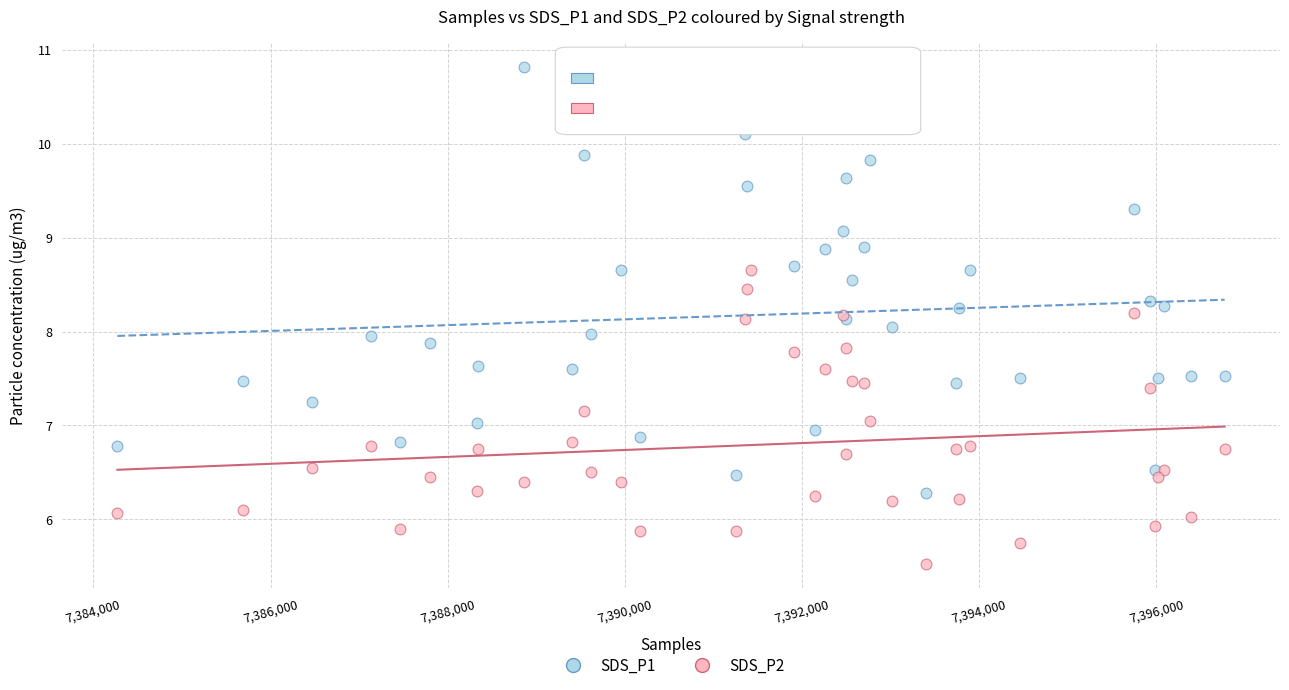

What is the X range (max minus min) for the scatter plot?

12498.0